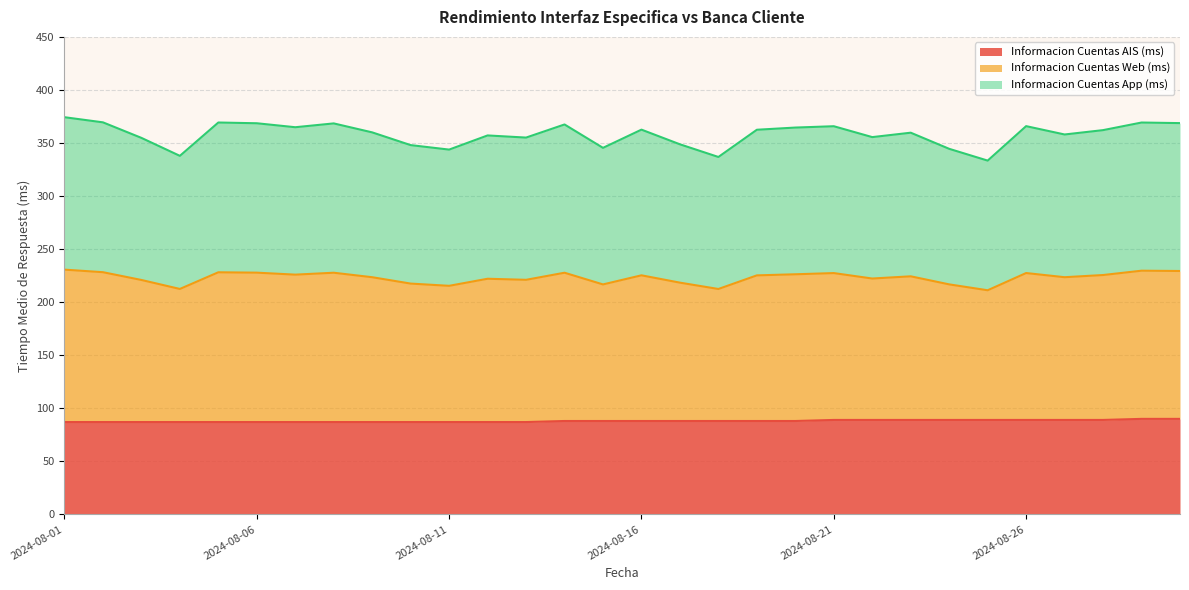

What is the highest value of the Informacion Cuentas AIS (ms) series?

90.0